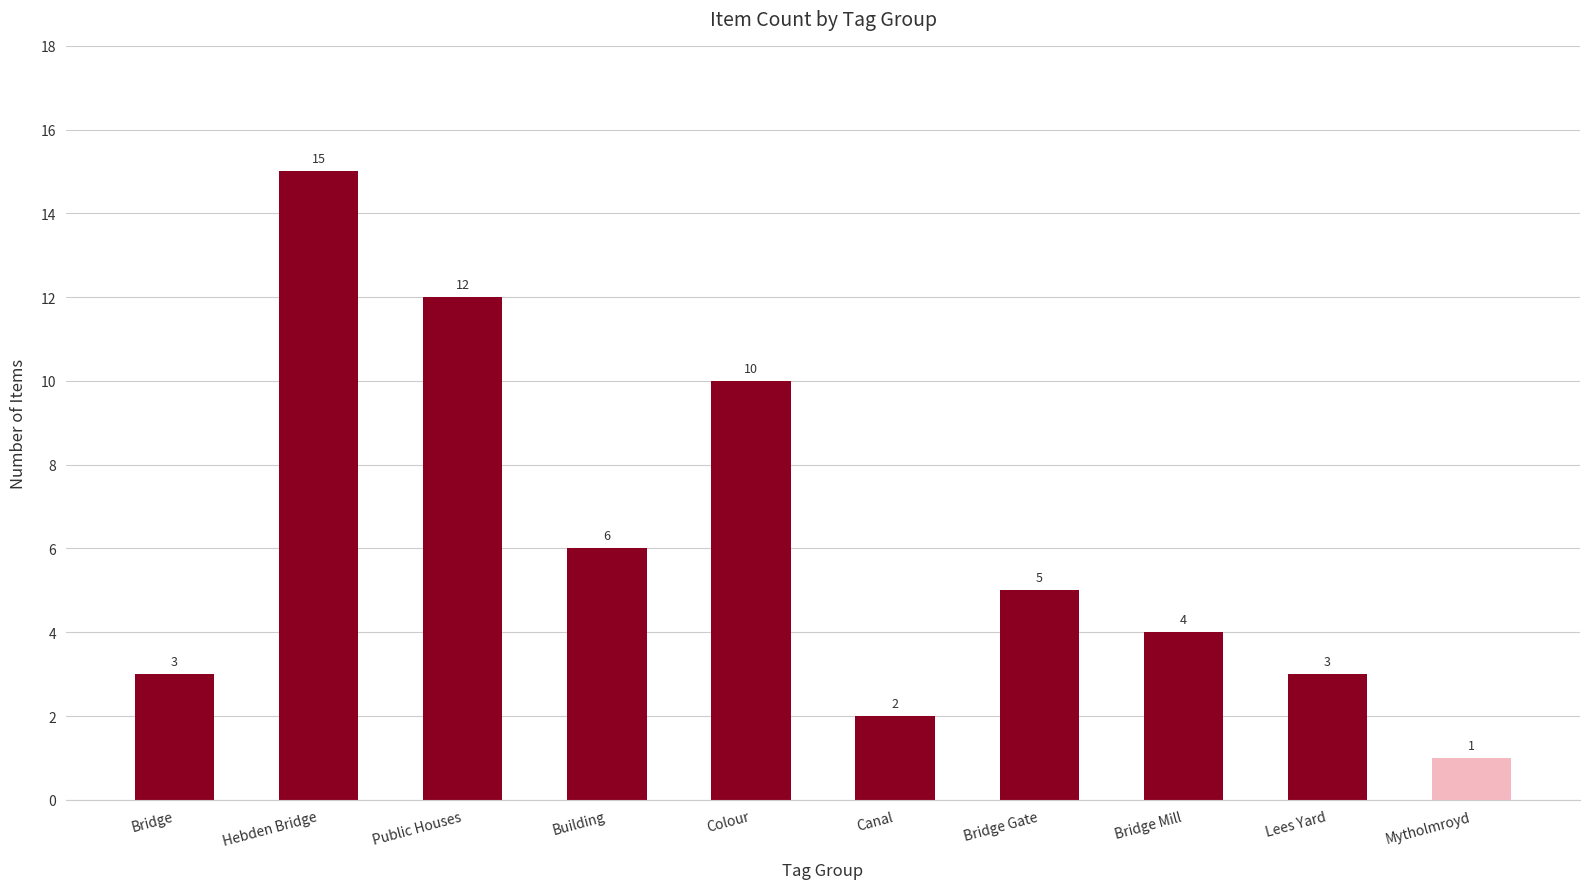

What is the sum of all values?

61